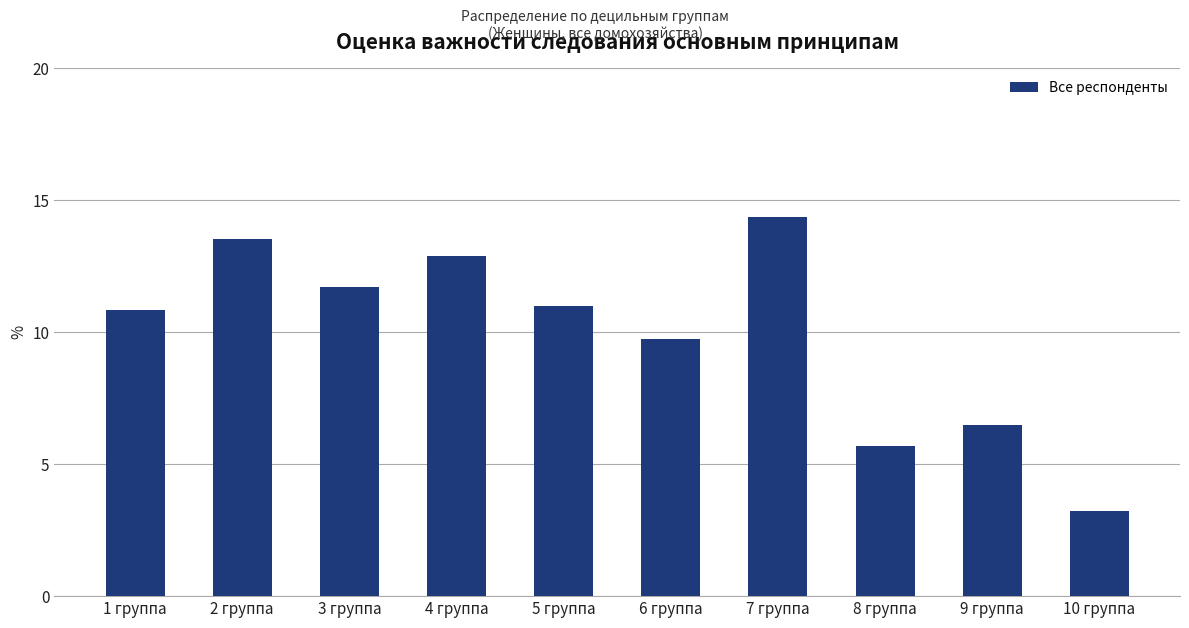

The chart shows a value of 8.9 at 2 группа. True or false?

False